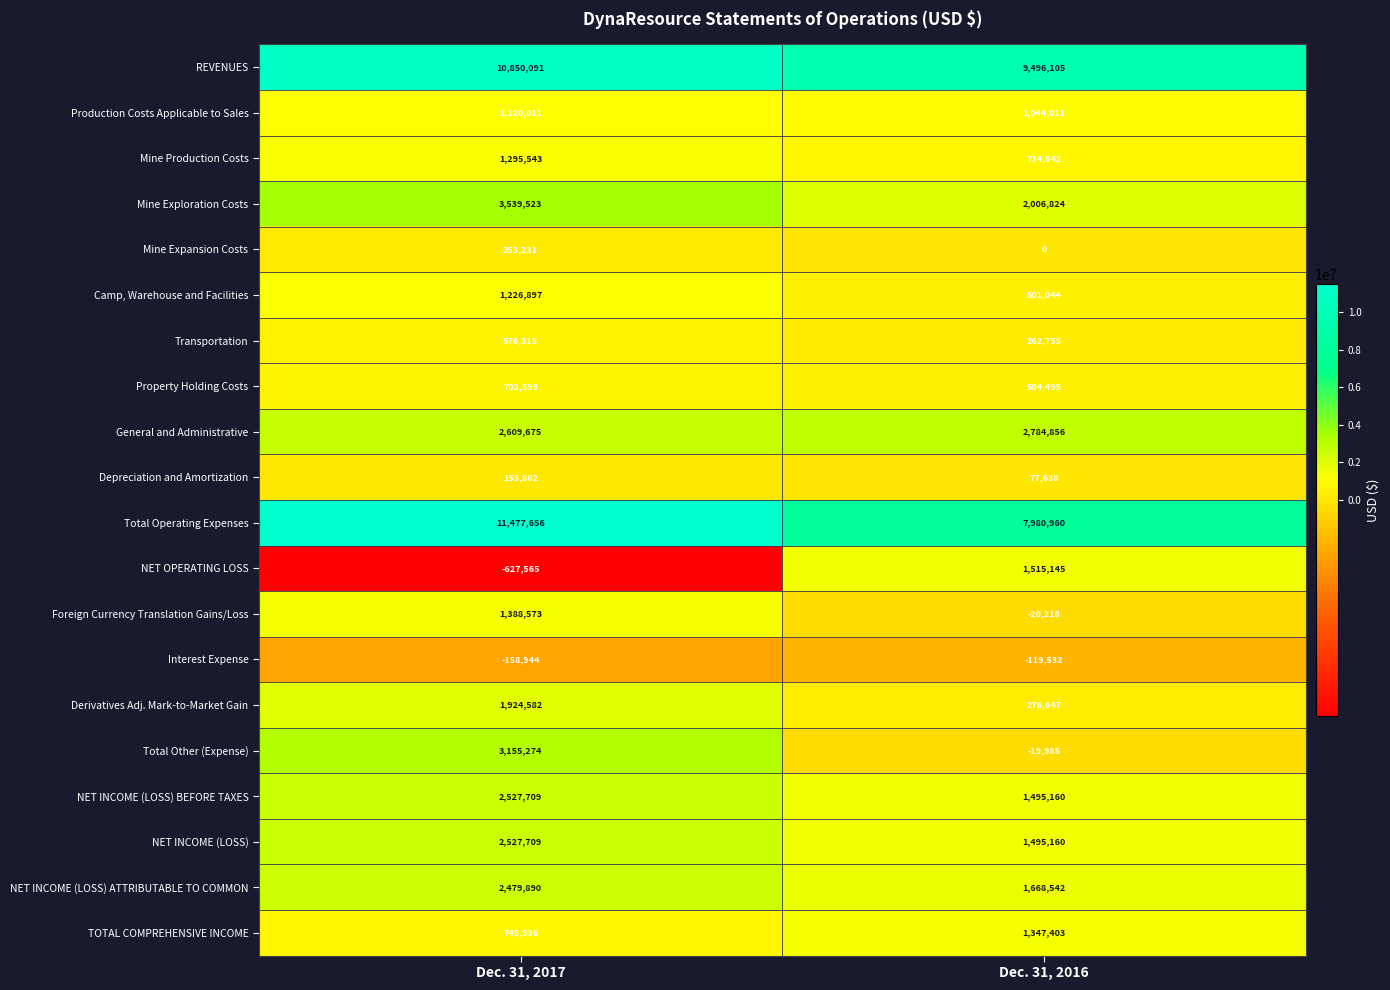

What is the difference between the maximum and minimum values in the Total Other (Expense) series?

3175259